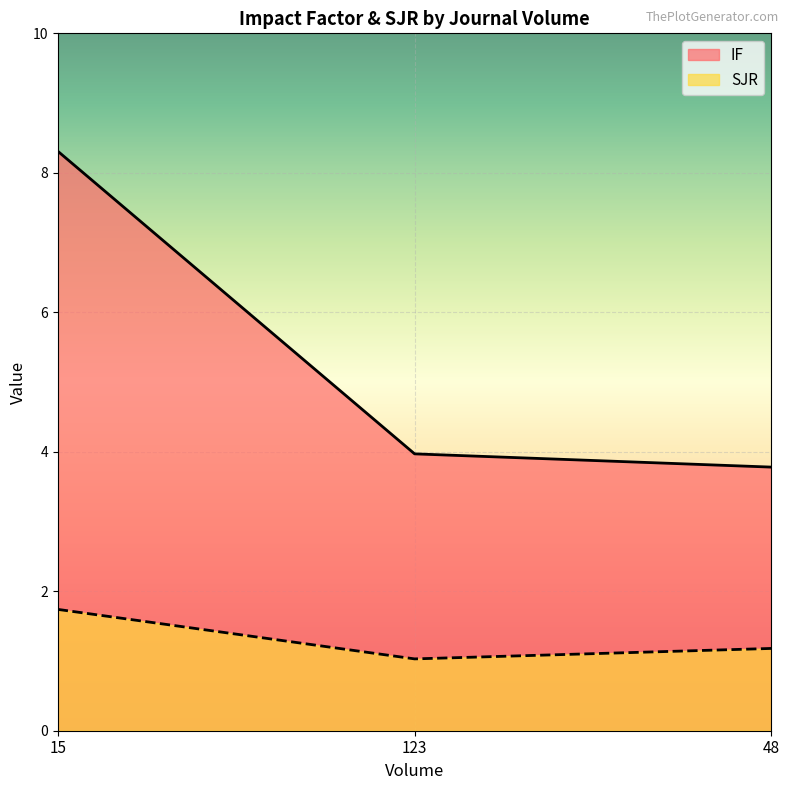

Rank the categories by IF value from highest to lowest.

15, 123, 48